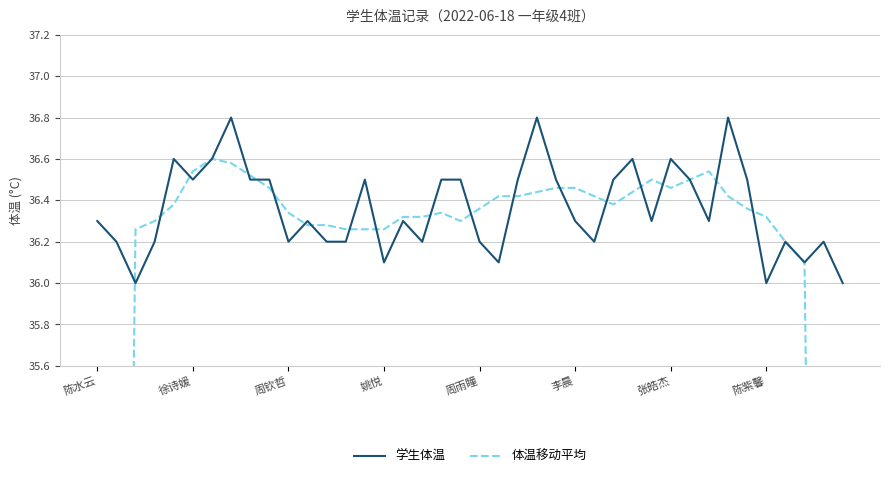

The value of 学生体温 at 21 is 53.9. True or false?

False